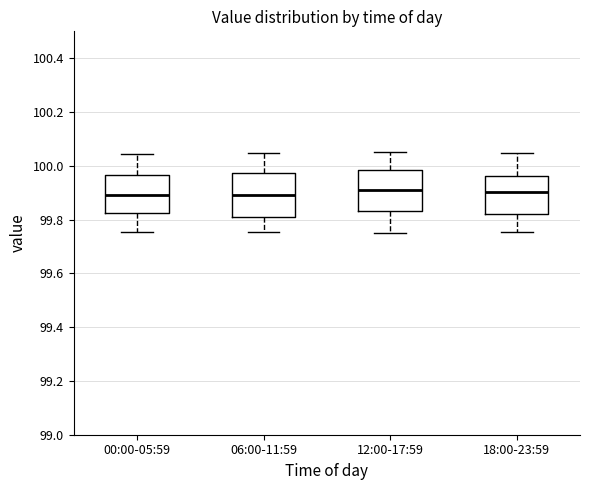

Reading left to right, read every box against the y-axis: the position of its median line, the range the box covers, and the ends of its whiskers. The values are not printed on the chart, so give them approximately, as read against the axis.

00:00-05:59: median 99.90, box 99.82 to 99.96, whiskers 99.76 to 100.04
06:00-11:59: median 99.90, box 99.80 to 99.98, whiskers 99.76 to 100.04
12:00-17:59: median 99.92, box 99.84 to 99.98, whiskers 99.76 to 100.04
18:00-23:59: median 99.90, box 99.82 to 99.96, whiskers 99.76 to 100.04